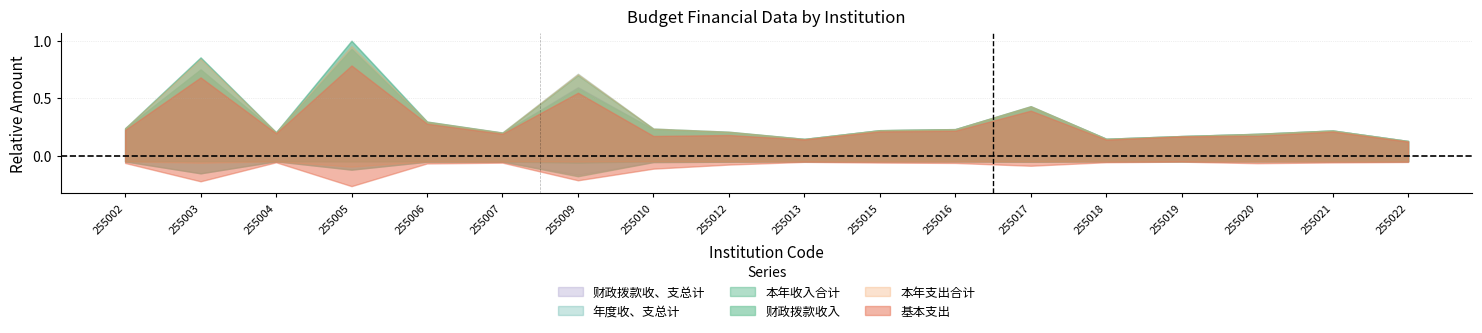

What are all the series names shown in the legend?

年度收、支总计, 本年收入合计, 财政拨款收入, 本年支出合计, 基本支出, 财政拨款收、支总计